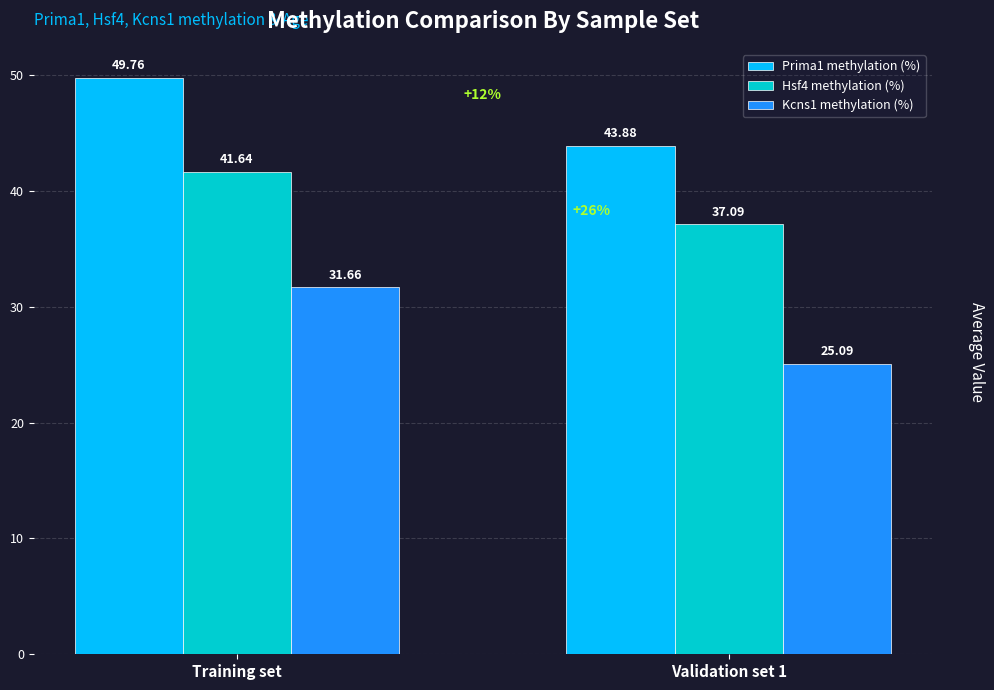

What is the approximate value of Prima1 methylation (%) at Training set?

49.8